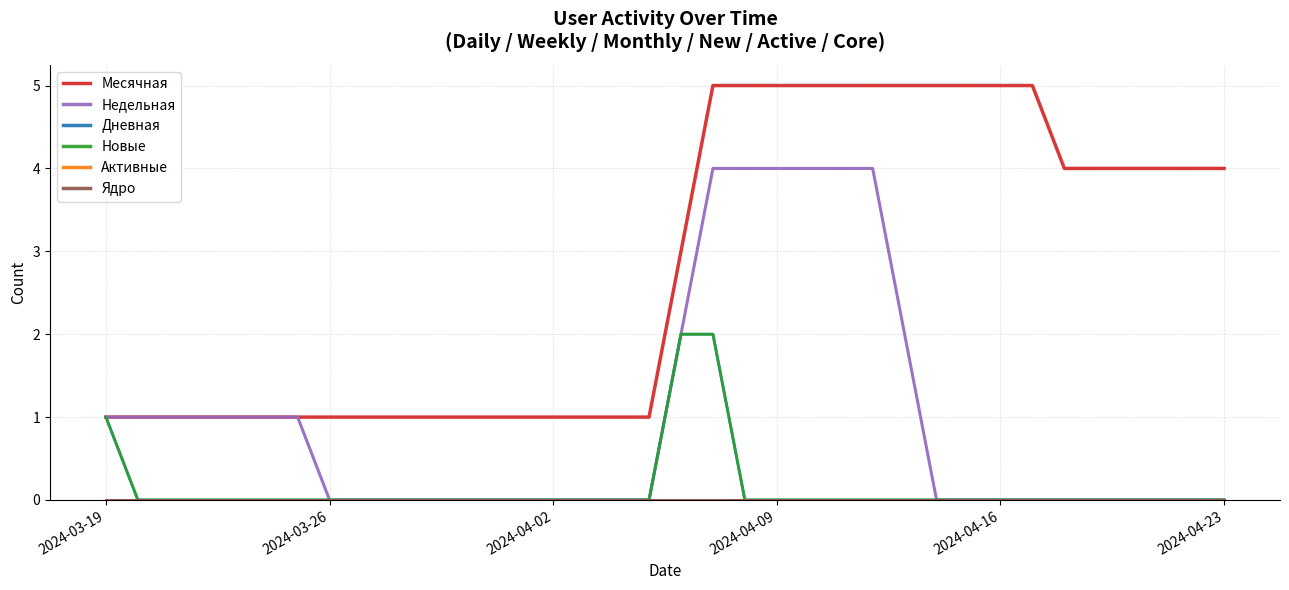

Does the chart have visible grid lines?

Yes